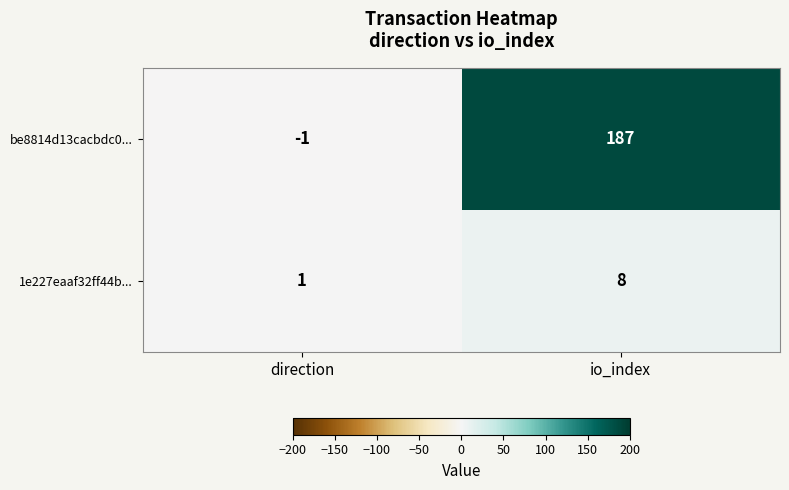

Count the number of categories in the chart.

2